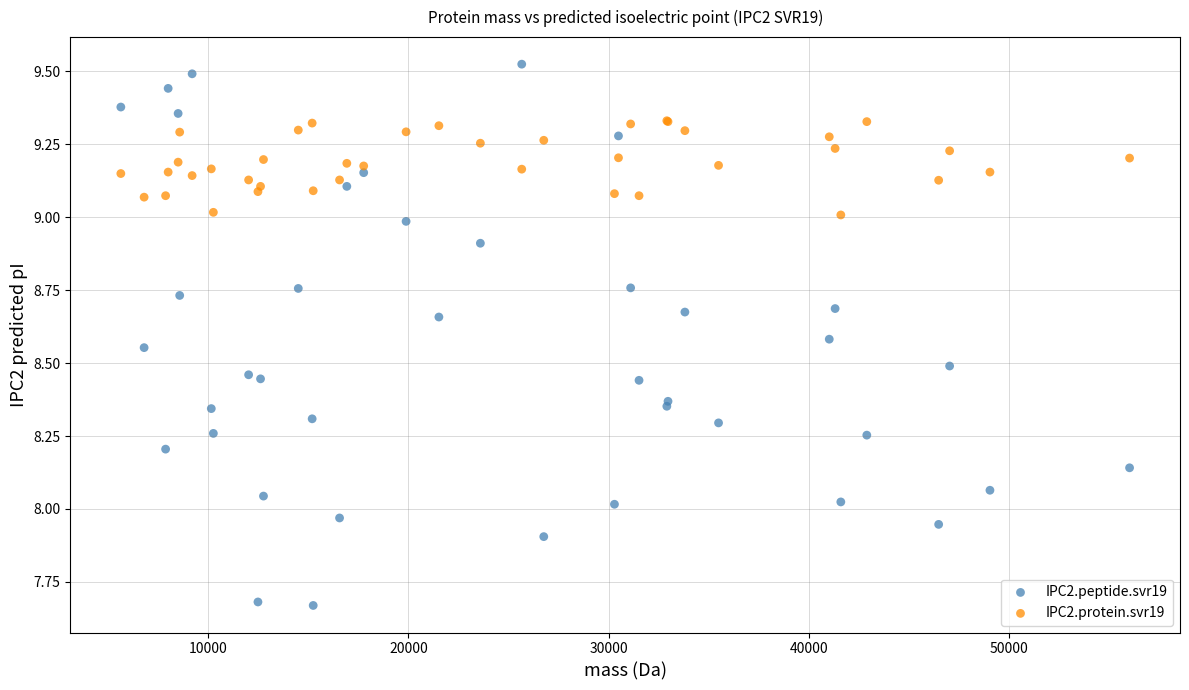

Which series contains the lowest Y value?

IPC2.peptide.svr19